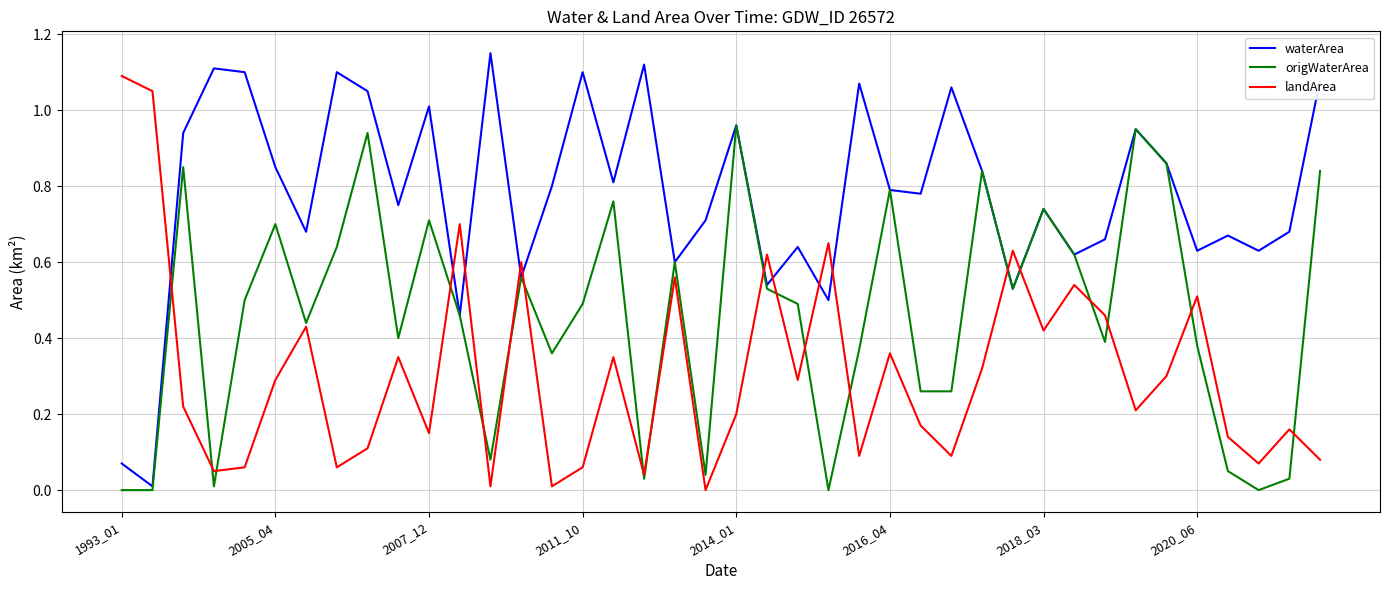

True or false: landArea and waterArea cross at least once.

True